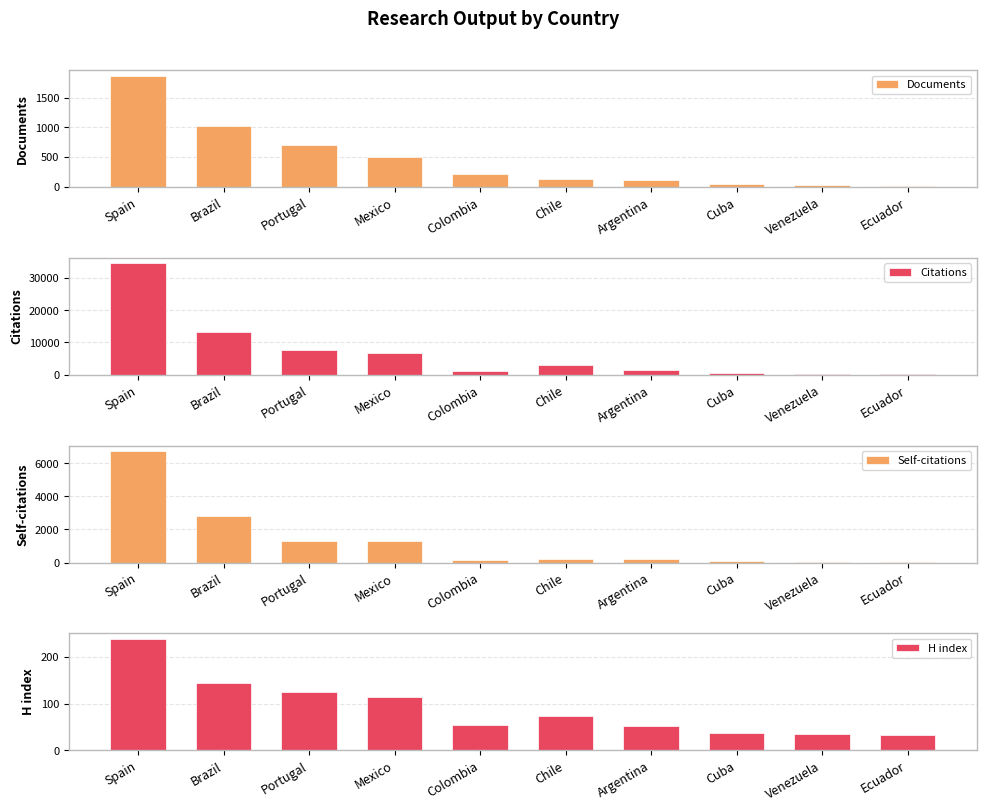

Where does the Citations series first go above 2967?

Spain